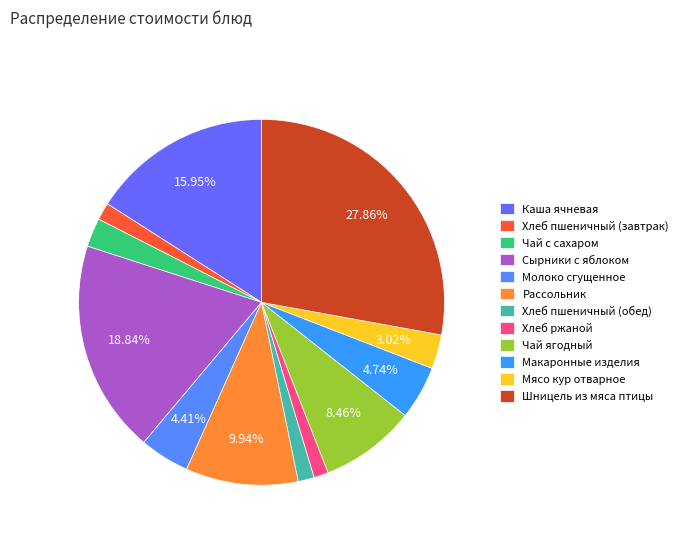

To the nearest percent, what portion does Шницель из мяса птицы represent?

28%